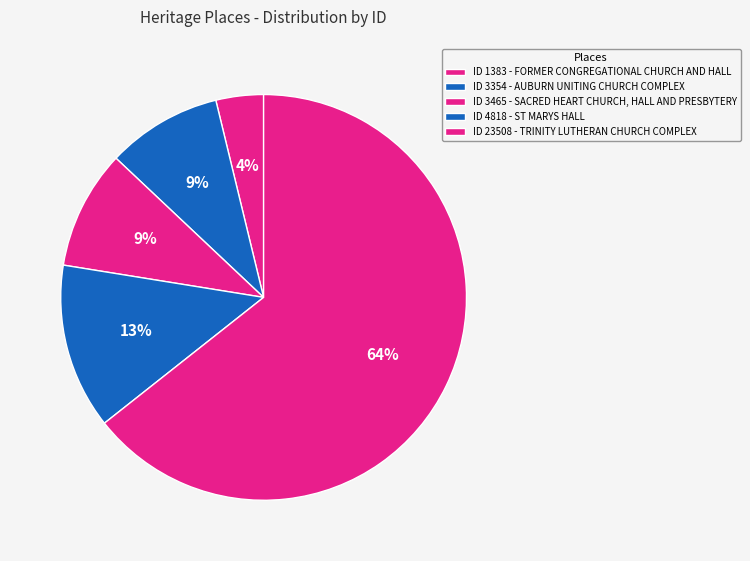

Which slice is the smallest?

FORMER CONGREGATIONAL
CHURCH AND HALL